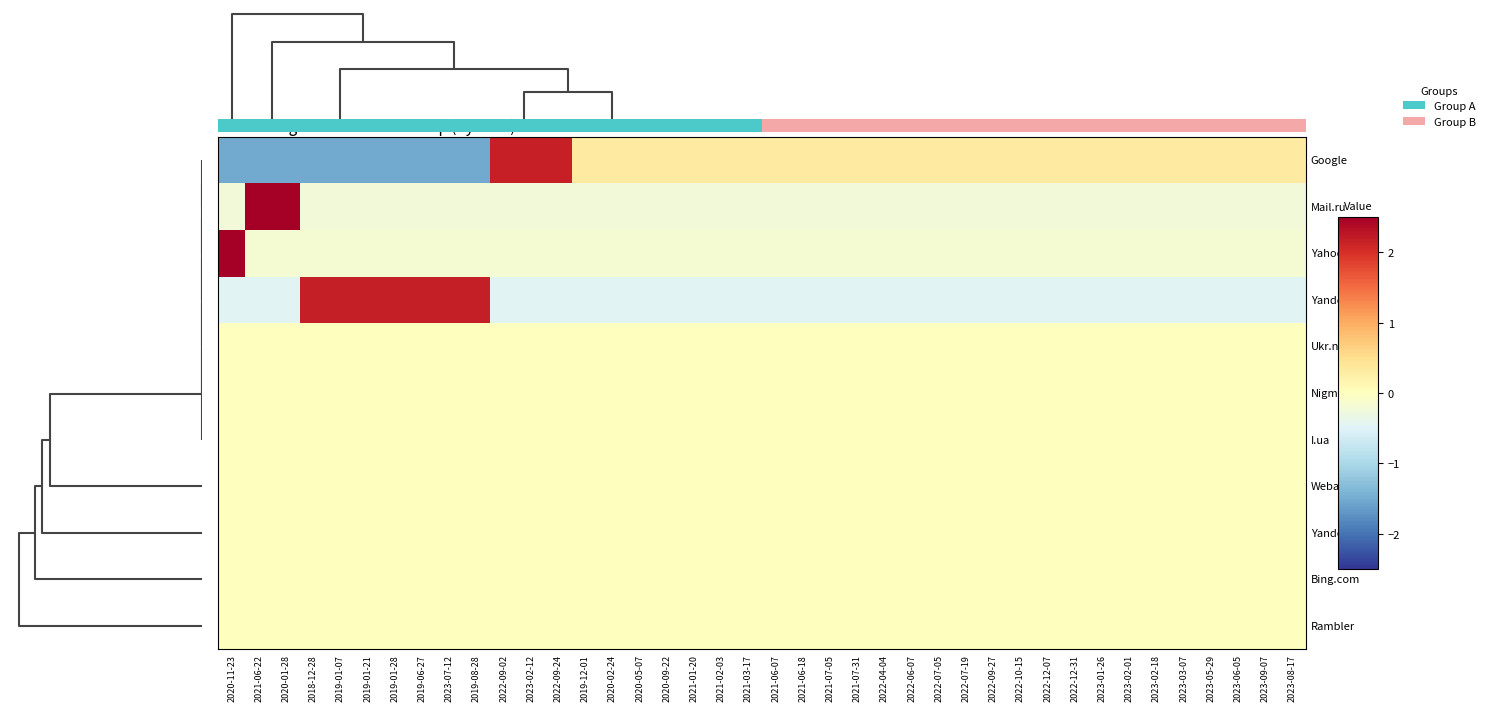

How many values in the Yandex series exceed 0?

7